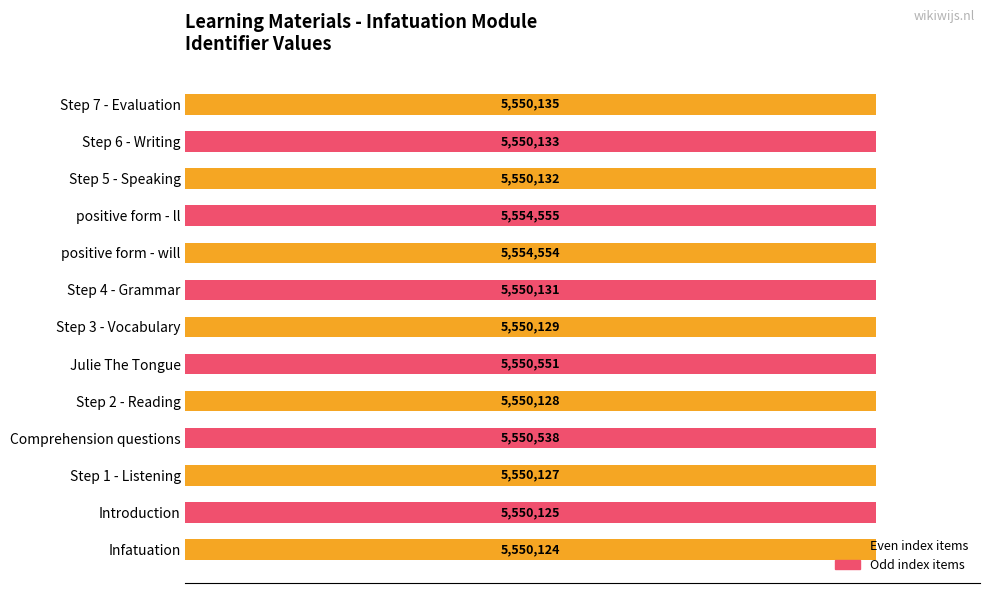

Are the bars horizontal?

Yes